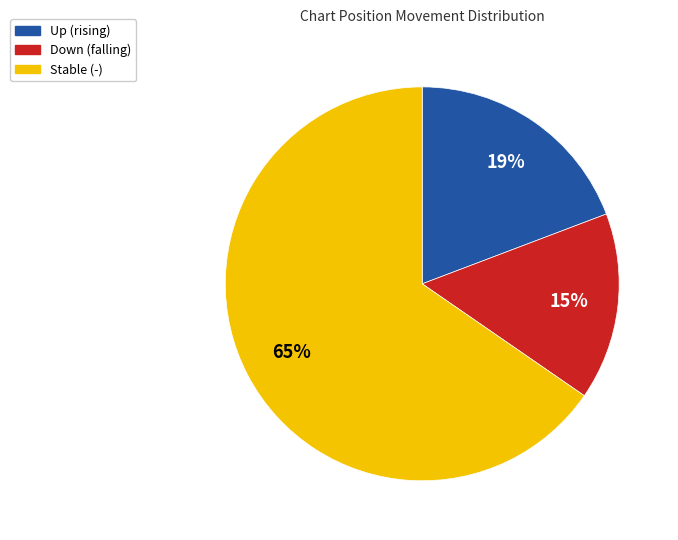

Approximately how many times larger is the value at Stable (-) compared to Up (rising)?

3.4